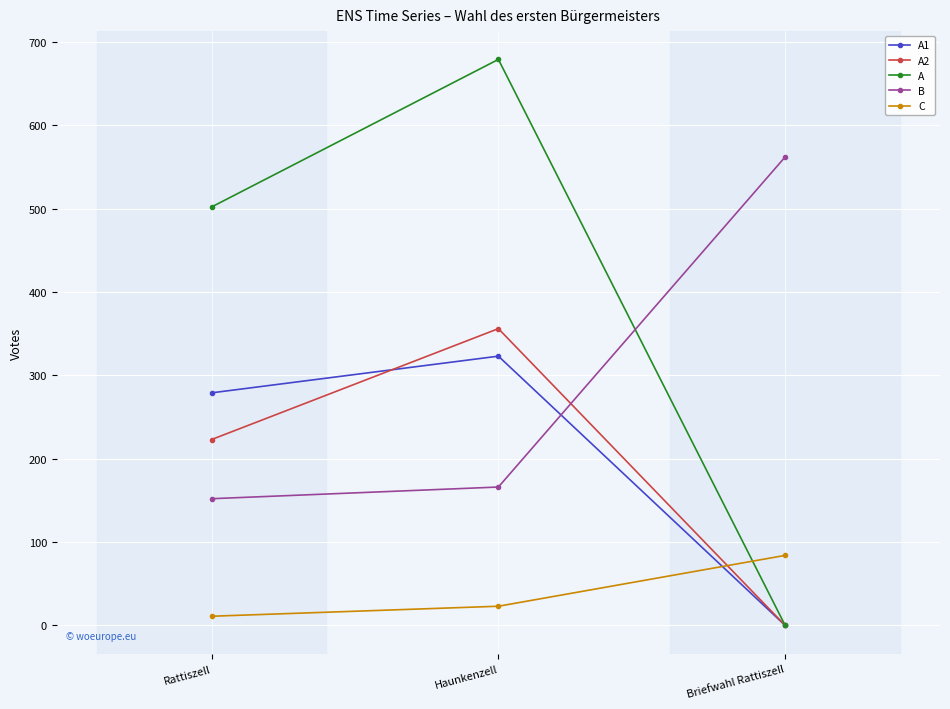

At Rattiszell, list the series in order from smallest to largest.

C, B, A2, A1, A